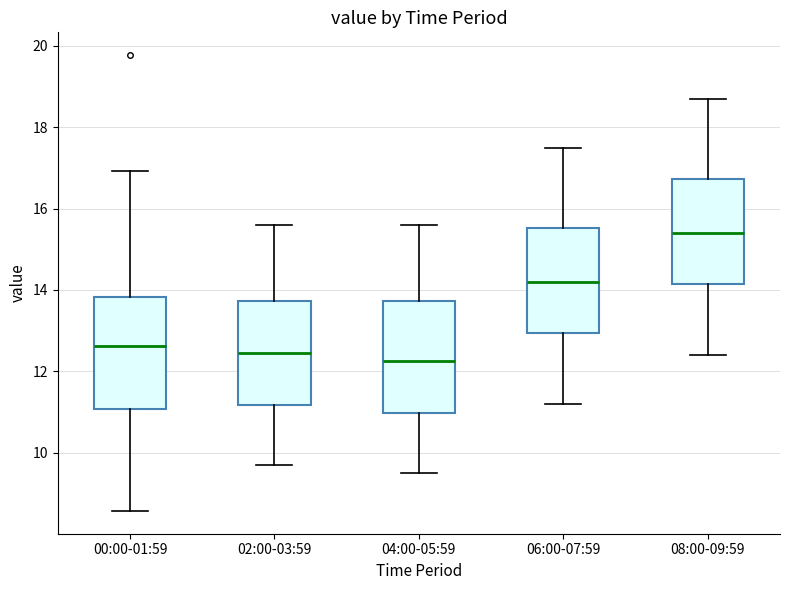

Reading left to right, read every box against the y-axis: the position of its median line, the range the box covers, and the ends of its whiskers. The values are not printed on the chart, so give them approximately, as read against the axis.

00:00-01:59: median 12.6, box 11.0 to 13.8, whiskers 8.6 to 17.0
02:00-03:59: median 12.4, box 11.2 to 13.8, whiskers 9.8 to 15.6
04:00-05:59: median 12.2, box 11.0 to 13.8, whiskers 9.6 to 15.6
06:00-07:59: median 14.2, box 13.0 to 15.6, whiskers 11.2 to 17.6
08:00-09:59: median 15.4, box 14.2 to 16.8, whiskers 12.4 to 18.8